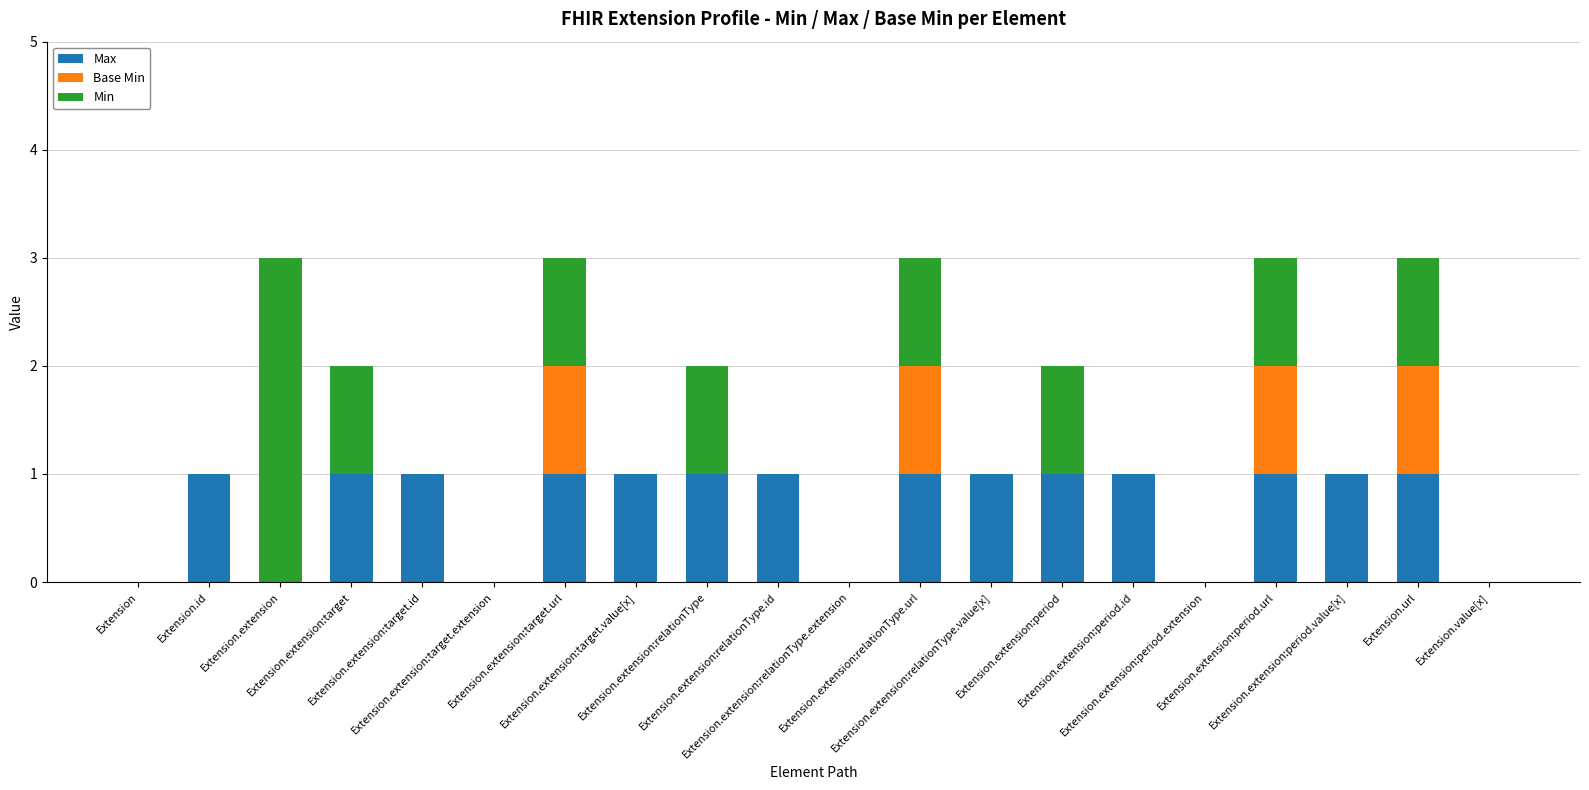

Rank the series by their average value, from lowest to highest.

Base Min, Min, Max